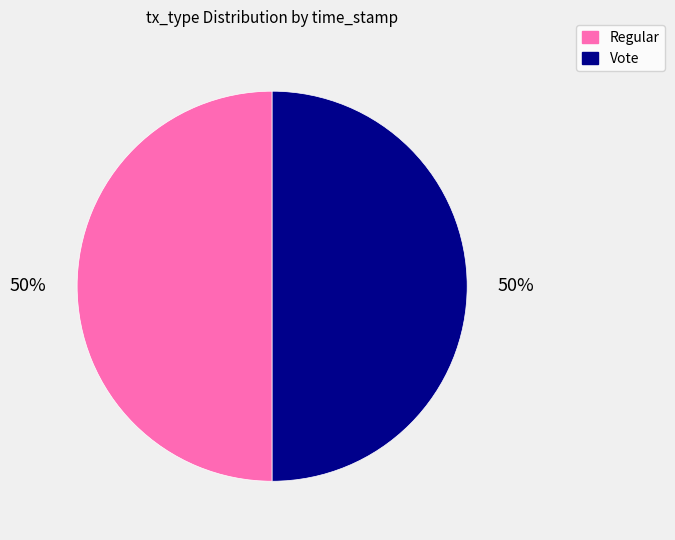

What percentage is the Vote slice, to the nearest percent?

50%